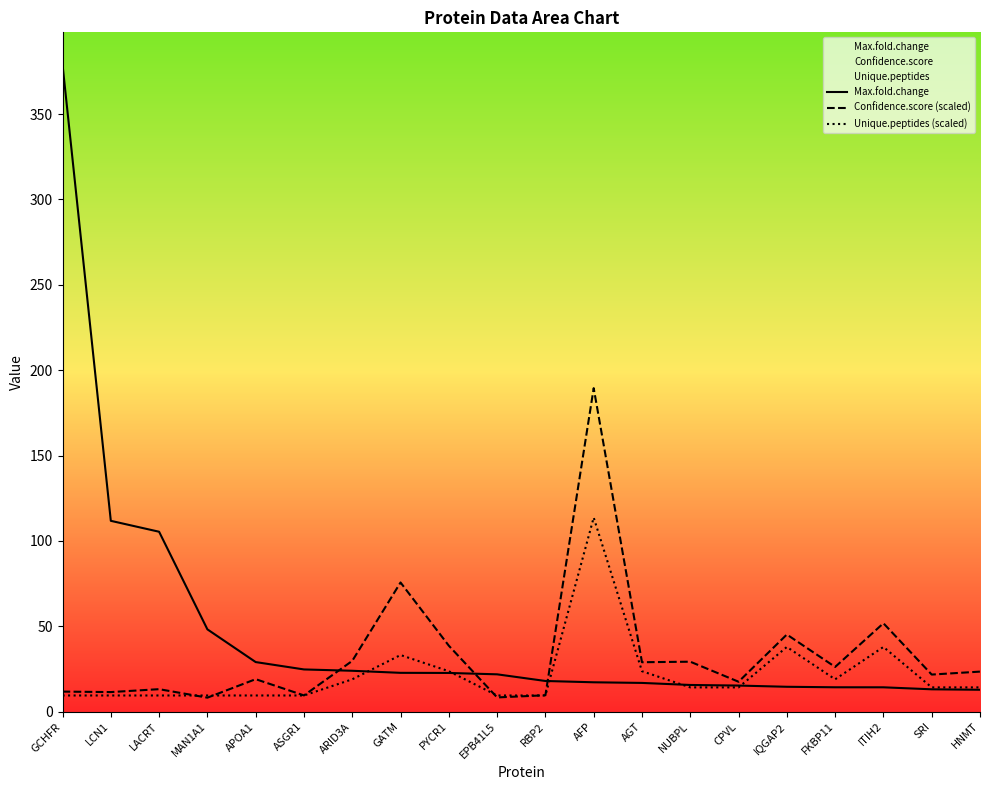

What is the total value across all series at FKBP11?

59.4